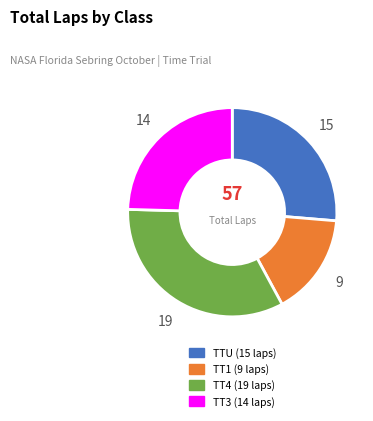

What is the largest slice in the pie chart?

TT4